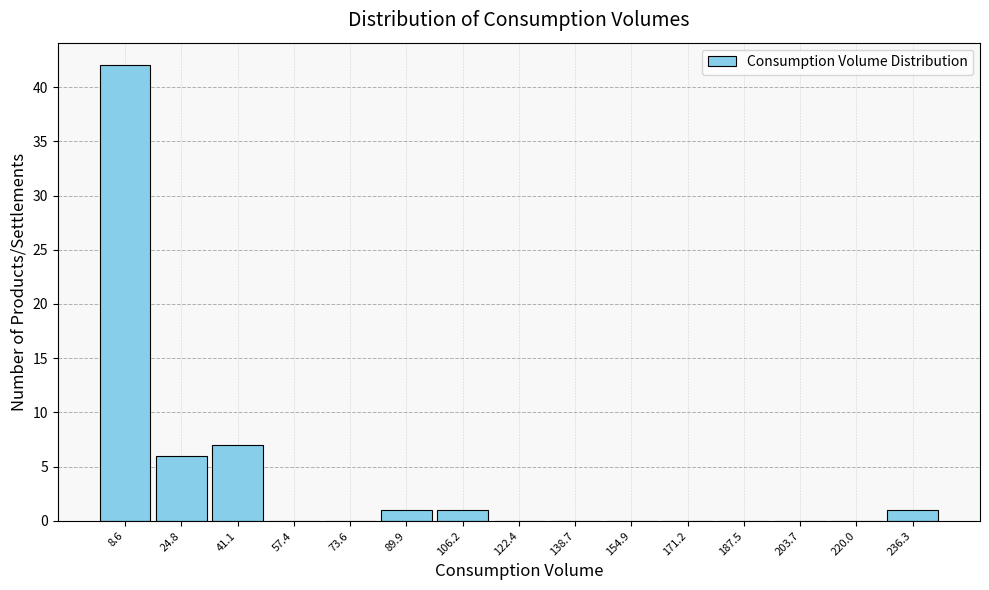

Reading left to right, list all the values displayed in this chart.

8.6=42	24.8=6	41.1=7	57.4=0	73.6=0	89.9=1	106.2=1	122.4=0	138.7=0	154.9=0	171.2=0	187.5=0	203.7=0	220.0=0	236.3=1